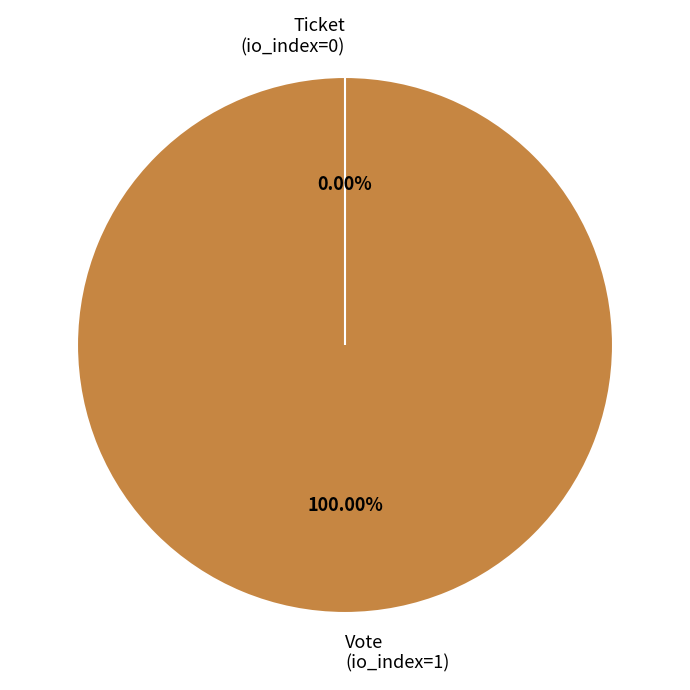

Is there any slice that represents more than half of the pie?

Yes